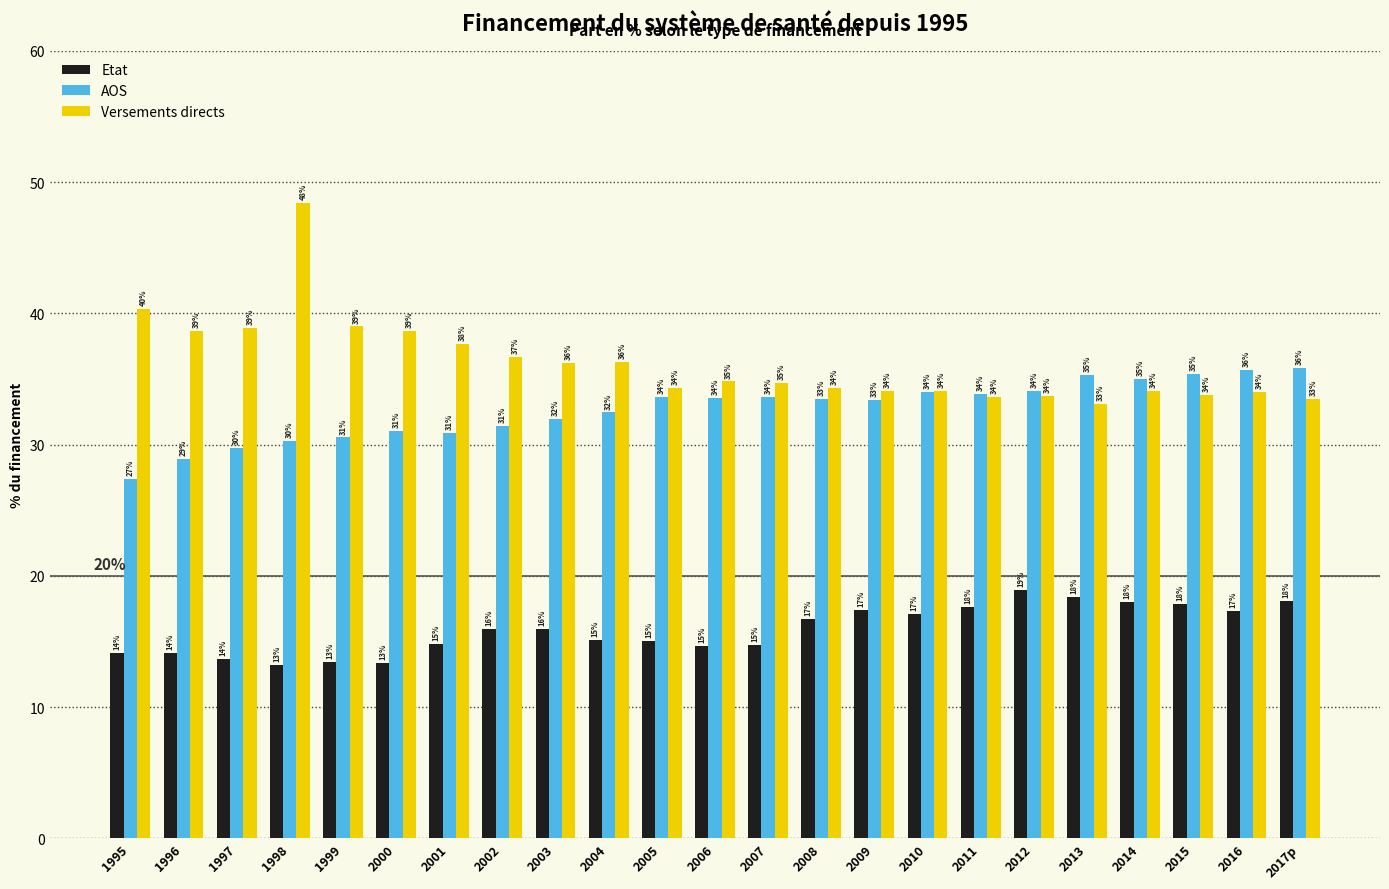

How many series are shown in this chart?

3